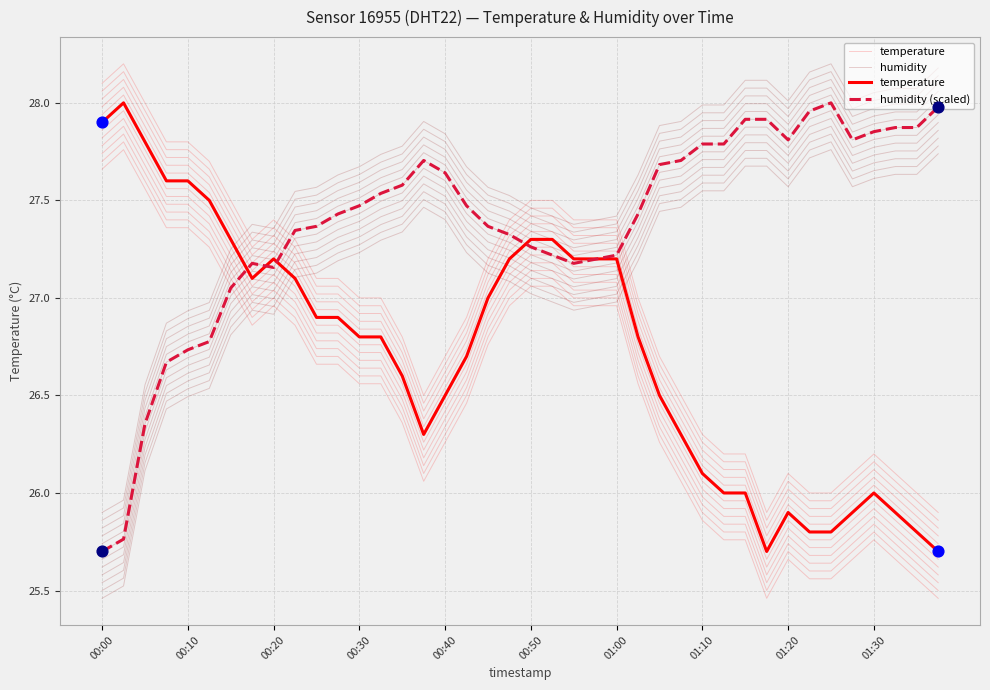

Which series contains the lowest Y value?

humidity